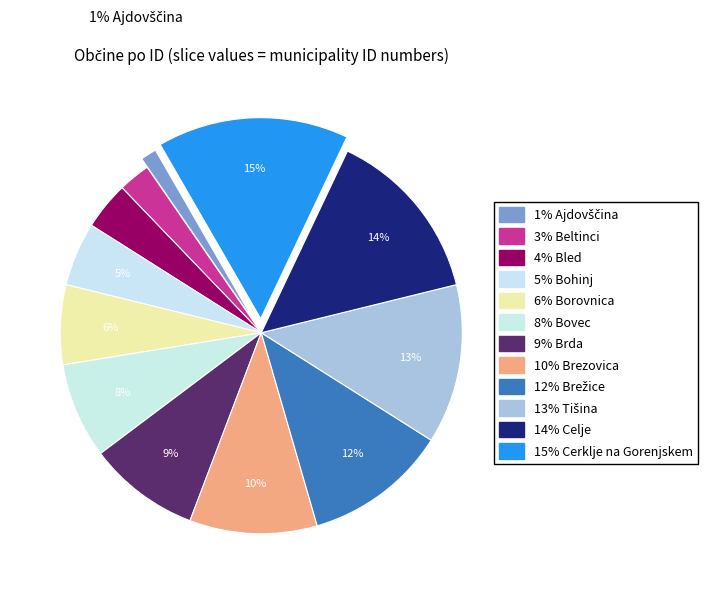

Combined, do Celje and Bovec account for over 50%?

No